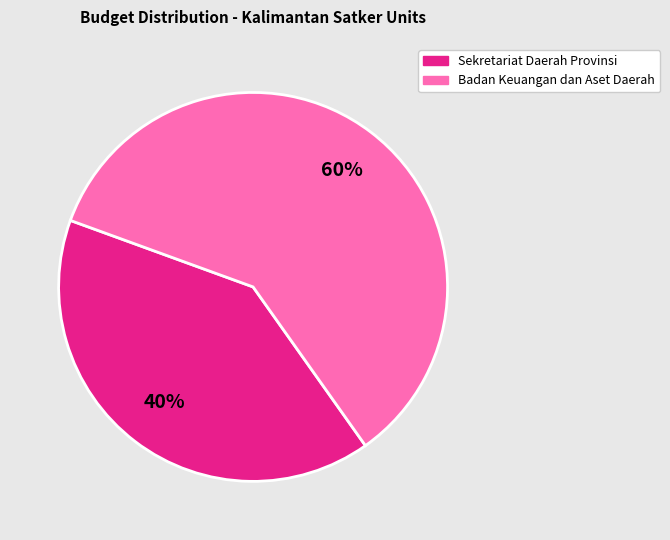

Does any single category account for the majority?

Yes